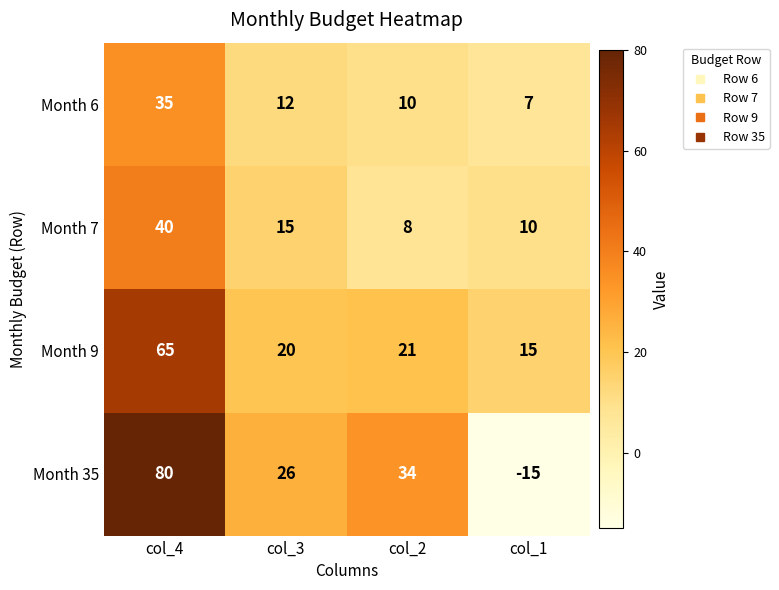

Is it true that Month 6 equals 7 at col_1?

True